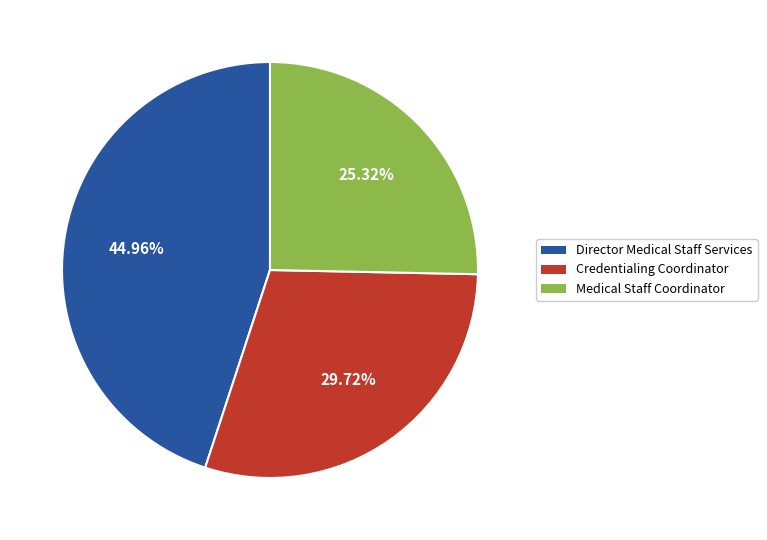

To the nearest percent, what is the average slice percentage?

33%